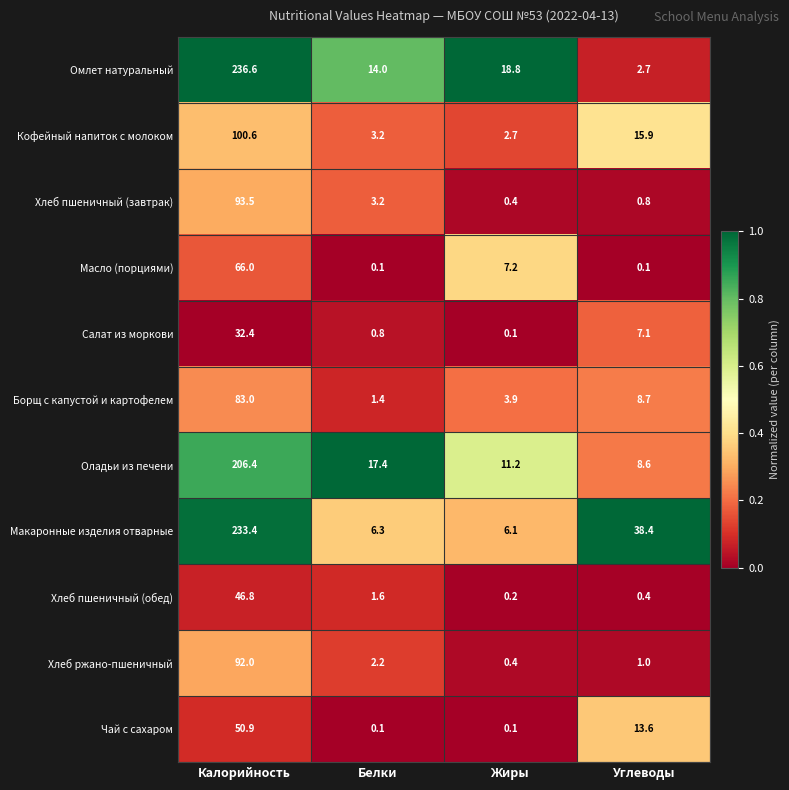

Which series has the largest total across all categories?

Макаронные изделия отварные